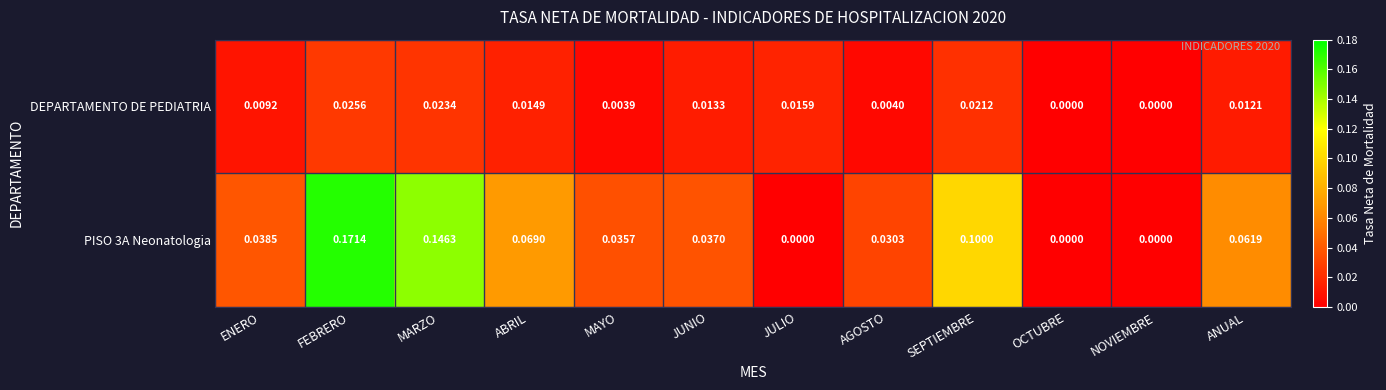

Which label corresponds to the largest value in the chart?

FEBRERO